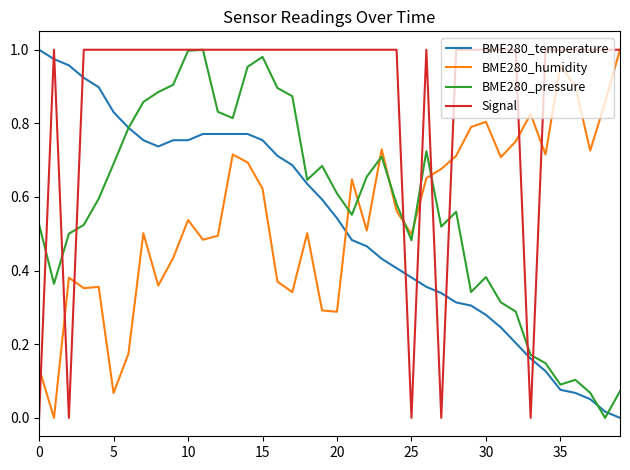

How many intersections are there between Signal and BME280_temperature?

9